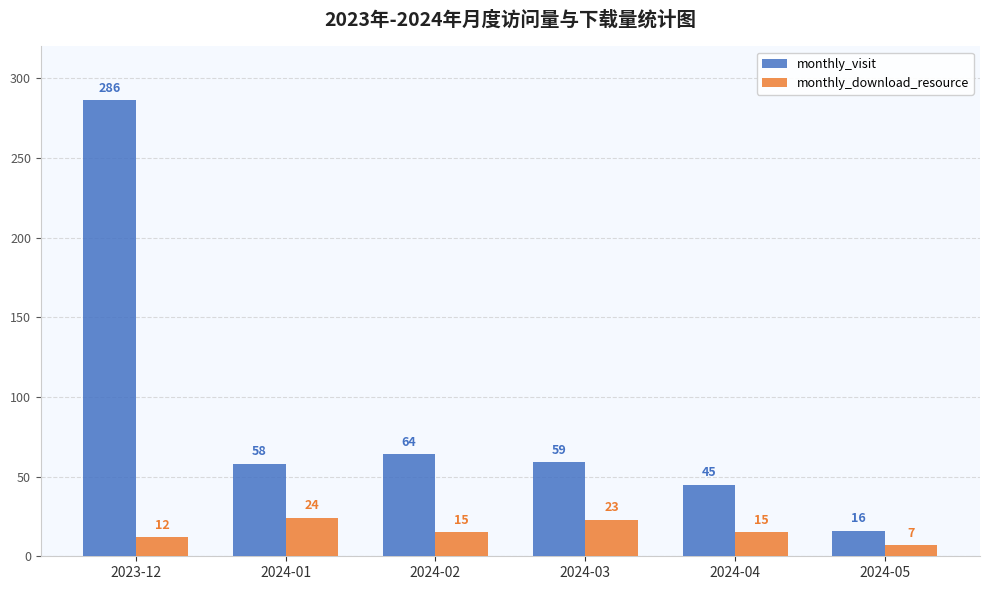

What is the label of the 2nd bar from the left?

2024-01